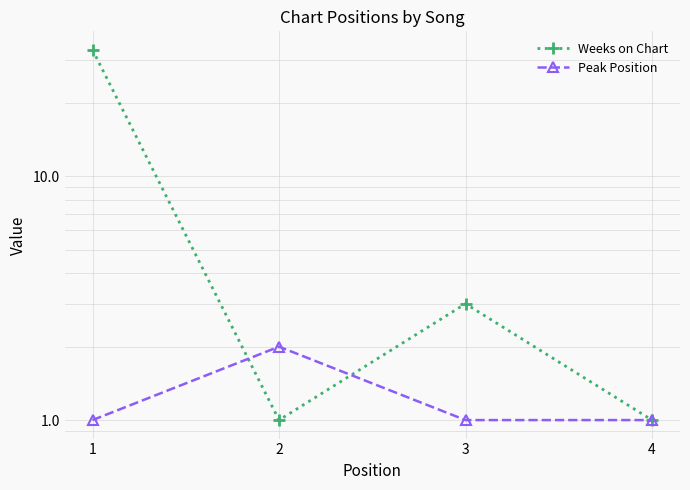

Which series ends up on top after the final intersection of Weeks on Chart and Peak Position?

Weeks on Chart